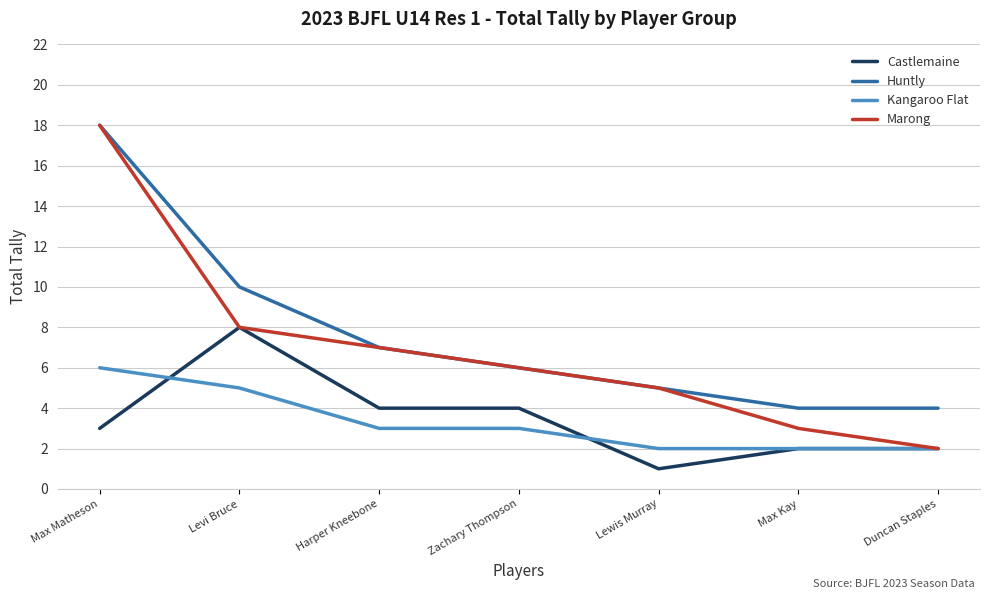

What position from the left is Max Kay?

6